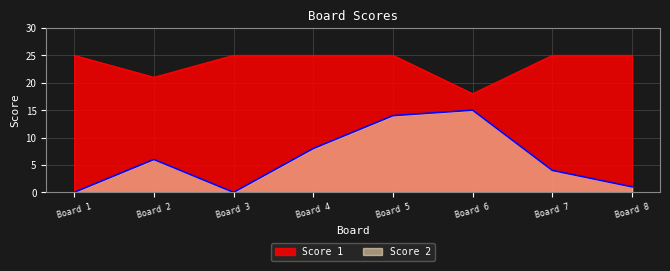

Reading right to left, what are all the values shown in this chart?

Score 1: Board 8=25	Board 7=25	Board 6=18	Board 5=25	Board 4=25	Board 3=25	Board 2=21	Board 1=25
Score 2: Board 8=1	Board 7=4	Board 6=15	Board 5=14	Board 4=8	Board 3=0	Board 2=6	Board 1=0